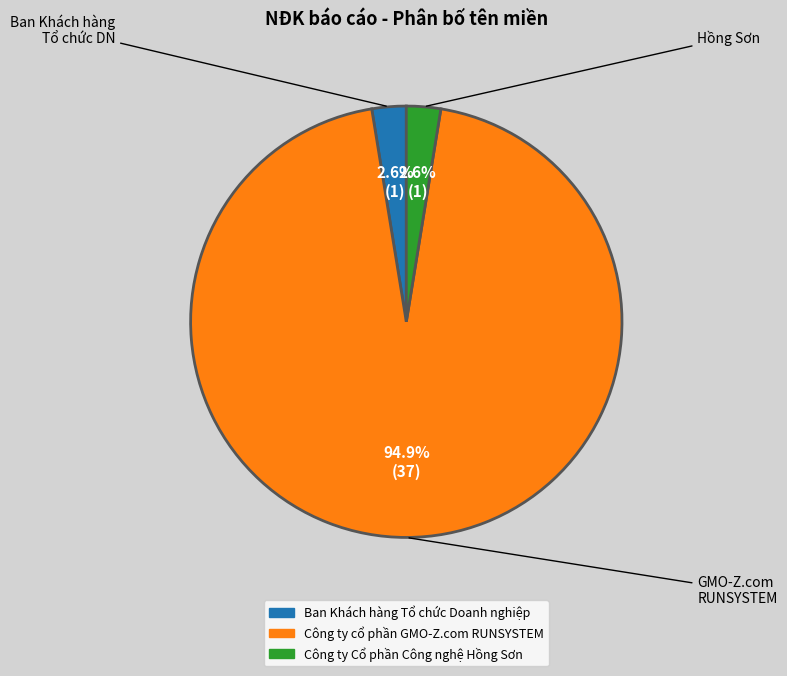

To the nearest percent, what is the difference between the largest and smallest slice percentages?

92%